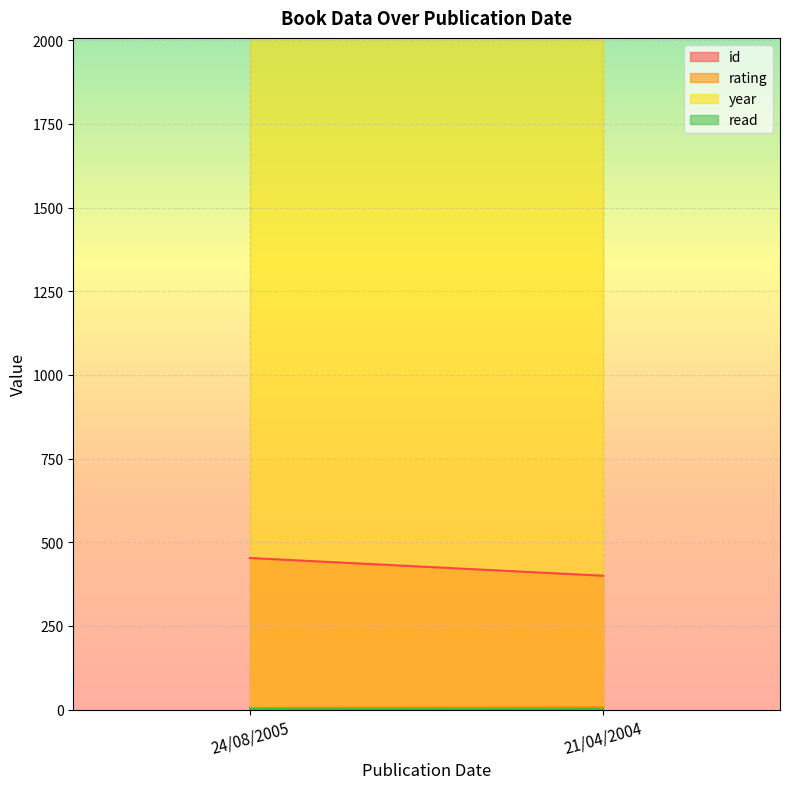

Reading left to right, list all the values displayed in this chart.

id: 453	400
rating: 5	7
year: 2005	2004
read: 1	1